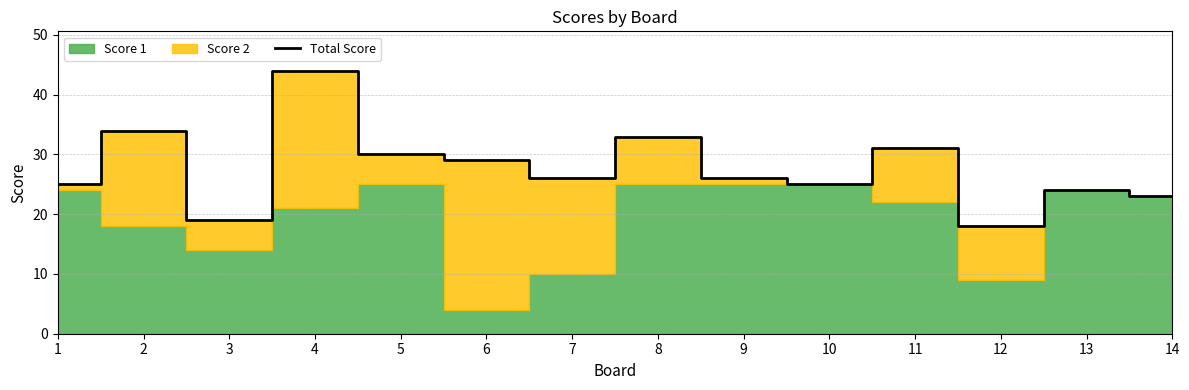

What is the value of the 11th point from the left?

31